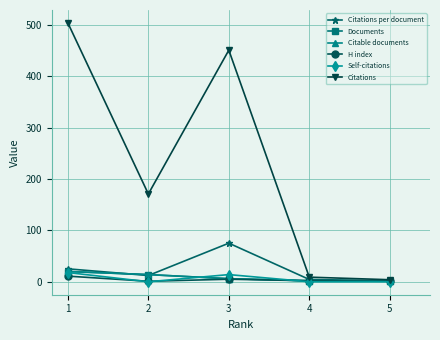

Does the chart display data point markers on the line(s)?

Yes